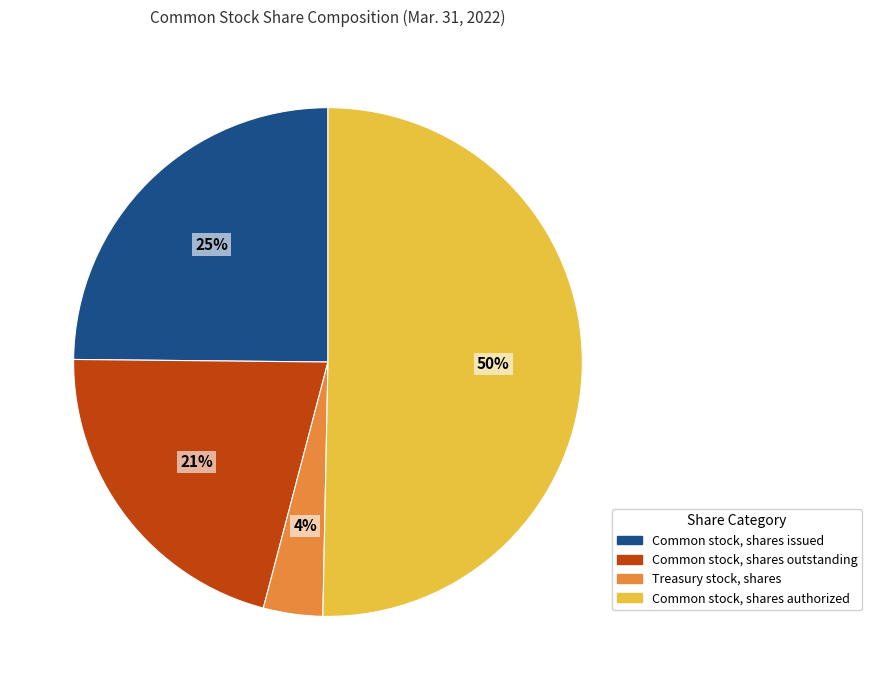

What is the largest slice in the pie chart?

Common stock, shares authorized